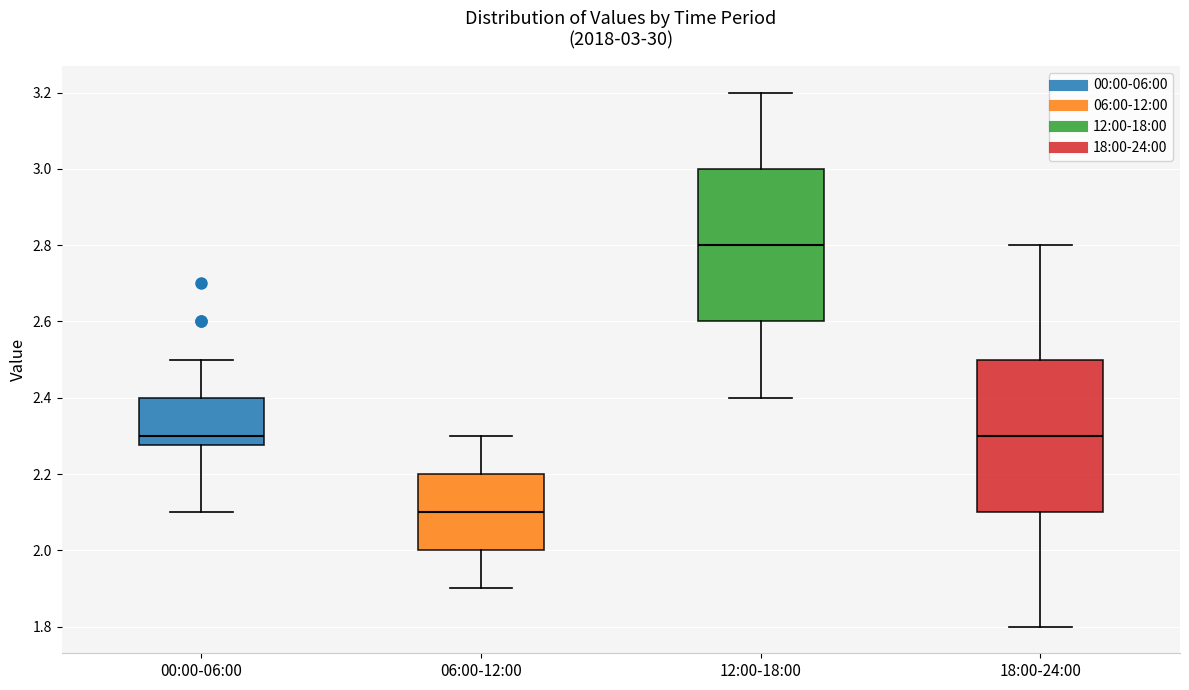

Which box has the lowest median line?

06:00-12:00